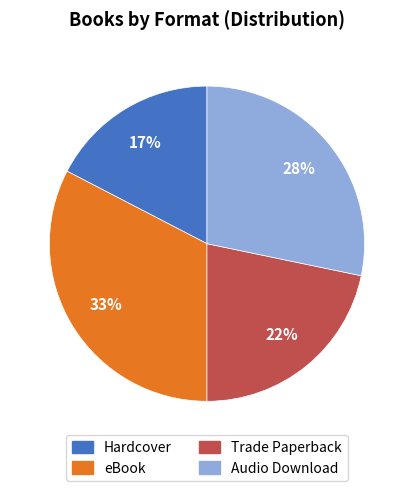

Which has a higher value, Hardcover or Trade Paperback?

Trade Paperback